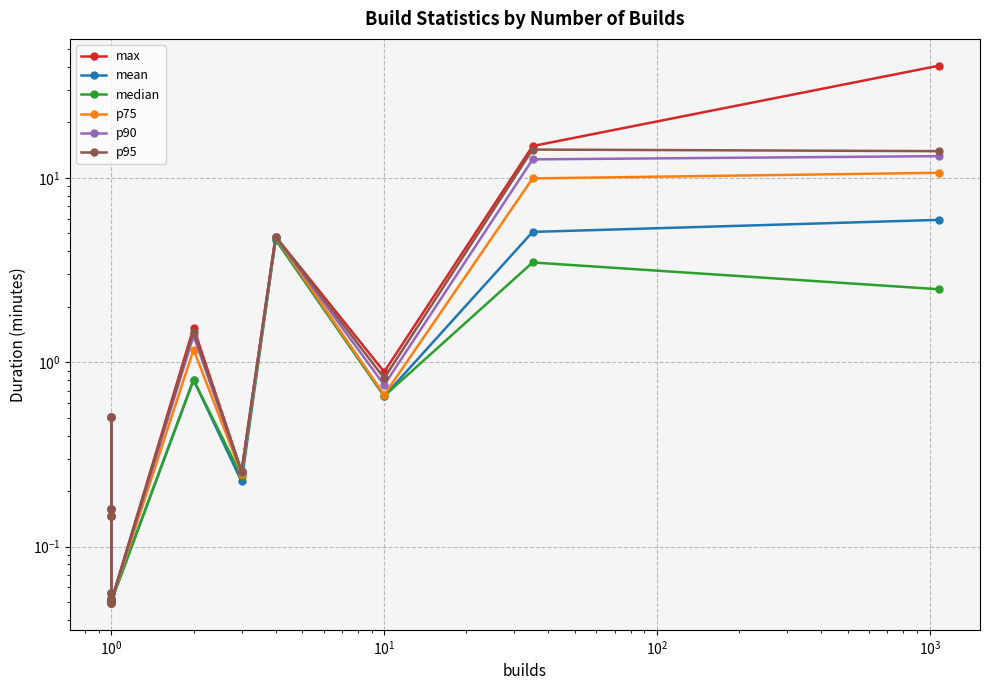

The p75 series shows 0.2 at $\mathdefault{10^{-2}}$. True or false?

False